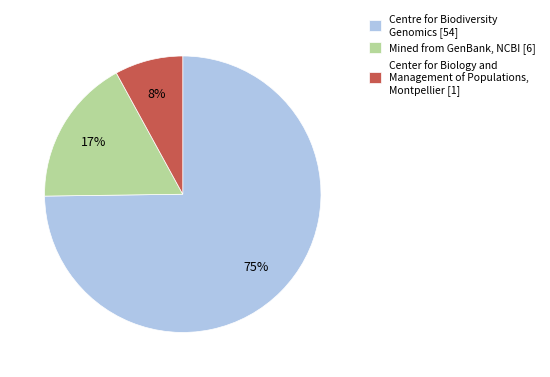

Is the sum of Centre for Biodiversity Genomics [54] and Center for Biology and Management of Populations, Montpellier [1] greater than half?

Yes